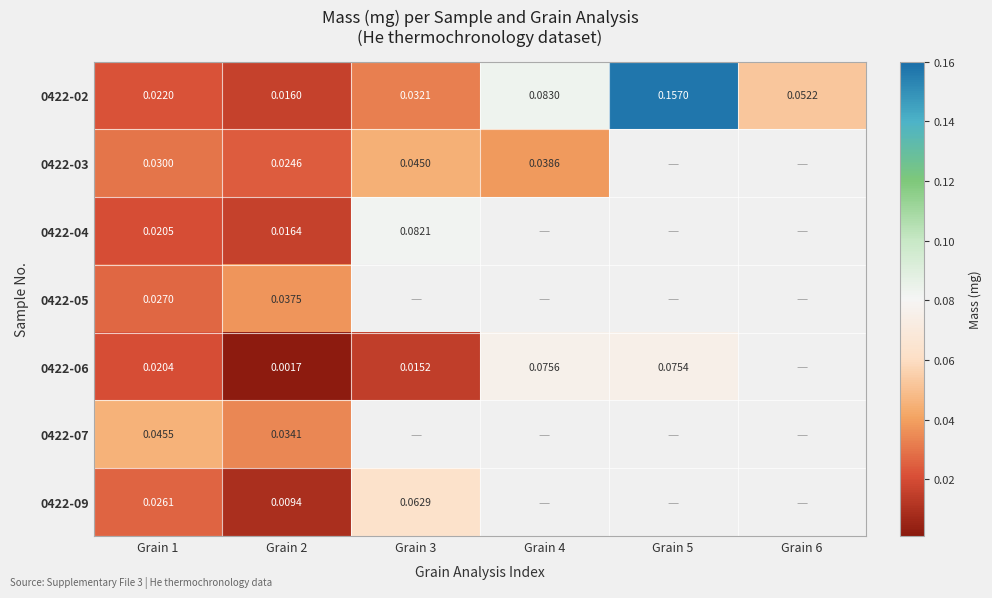

List the labels in order of 0422-09 value, smallest first.

Grain 2, Grain 1, Grain 3, Grain 4, Grain 5, Grain 6